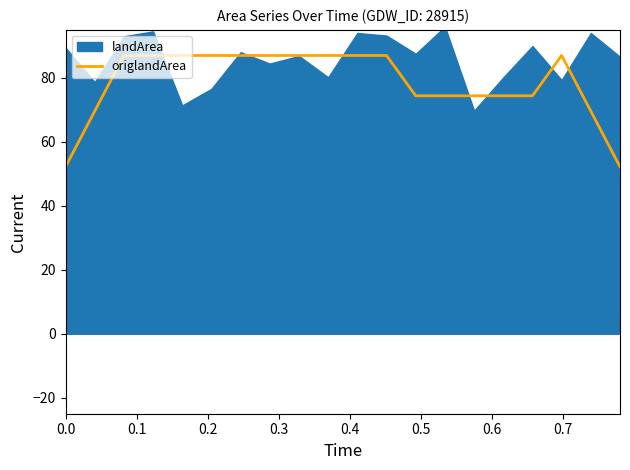

Reading left to right, list all the values displayed in this chart.

52.2	69.6	87.0	87.0	87.0	87.0	87.0	87.0	87.0	87.0	87.0	87.0	74.4	74.4	74.4	74.4	74.4	87.0	69.6	52.2